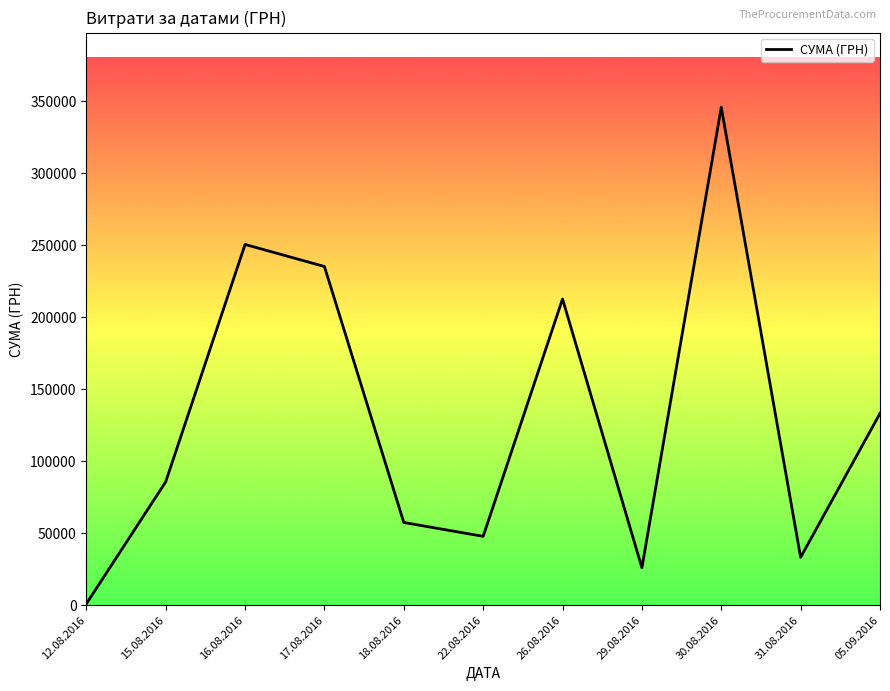

List the labels in order of value, smallest first.

12.08.2016, 29.08.2016, 31.08.2016, 22.08.2016, 18.08.2016, 15.08.2016, 05.09.2016, 26.08.2016, 17.08.2016, 16.08.2016, 30.08.2016